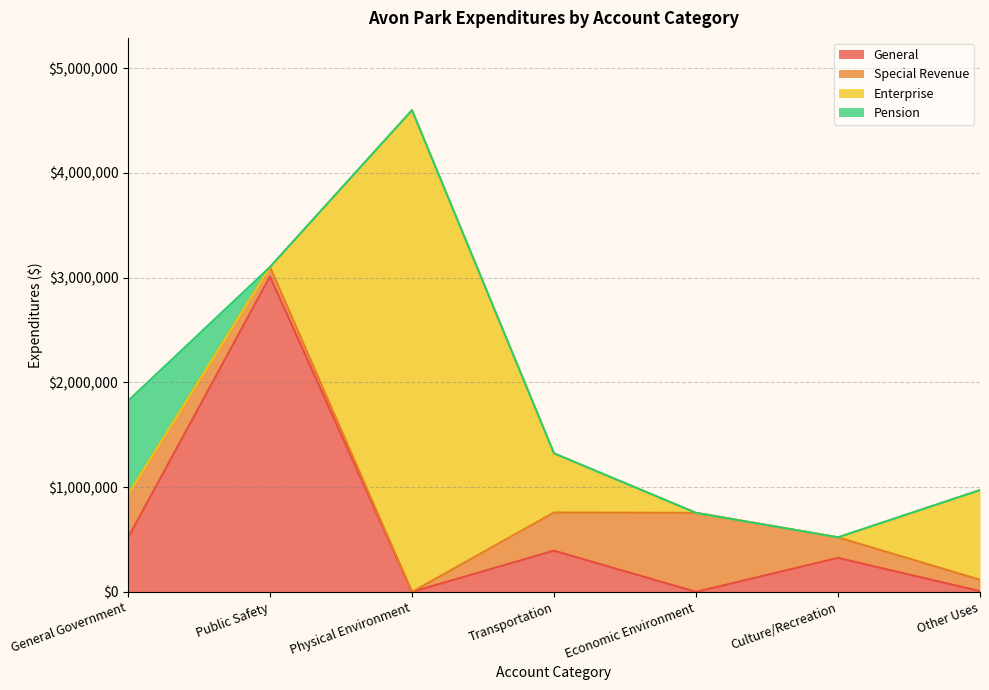

Is it true that Enterprise equals 2941436 at General Government?

False